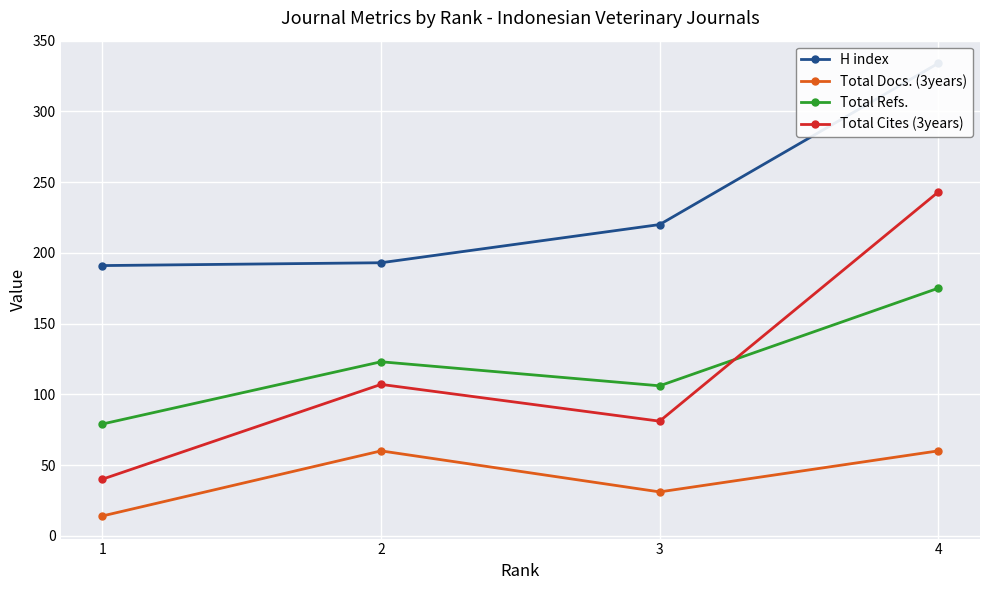

The Total Refs. series shows 79 at 1. True or false?

True